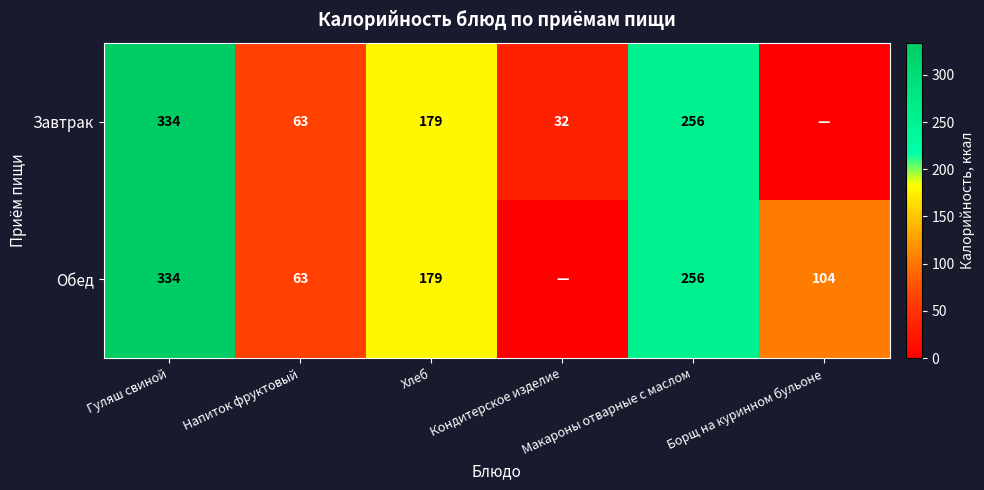

What is the sum of the Завтрак values at Кондитерское изделие and Напиток фруктовый?

95